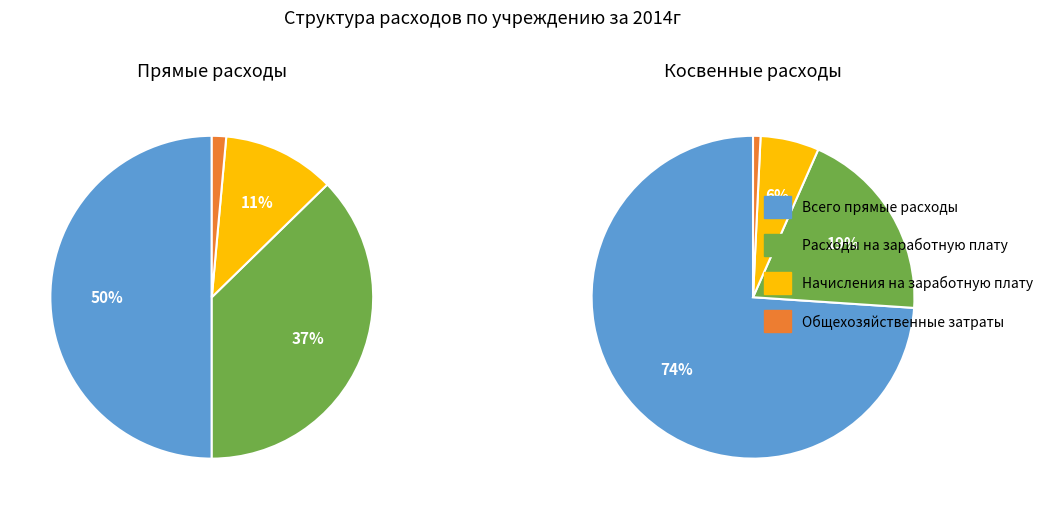

To the nearest percent, what portion does Начисления на заработную плату represent?

11%